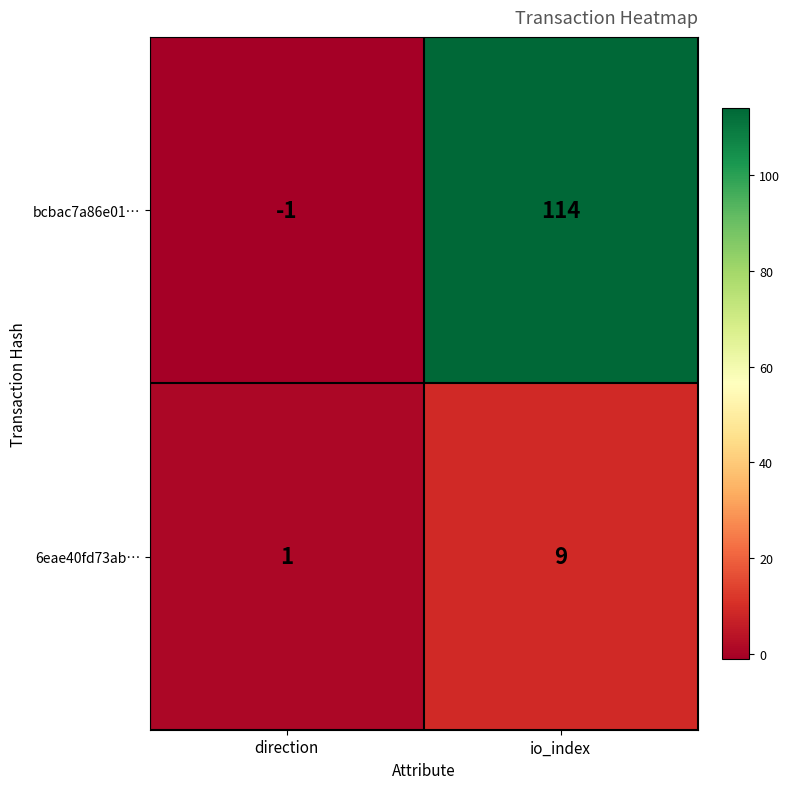

Reading right to left, list all the values displayed in this chart.

bcbac7a86e01…: 114	-1
6eae40fd73ab…: 9	1